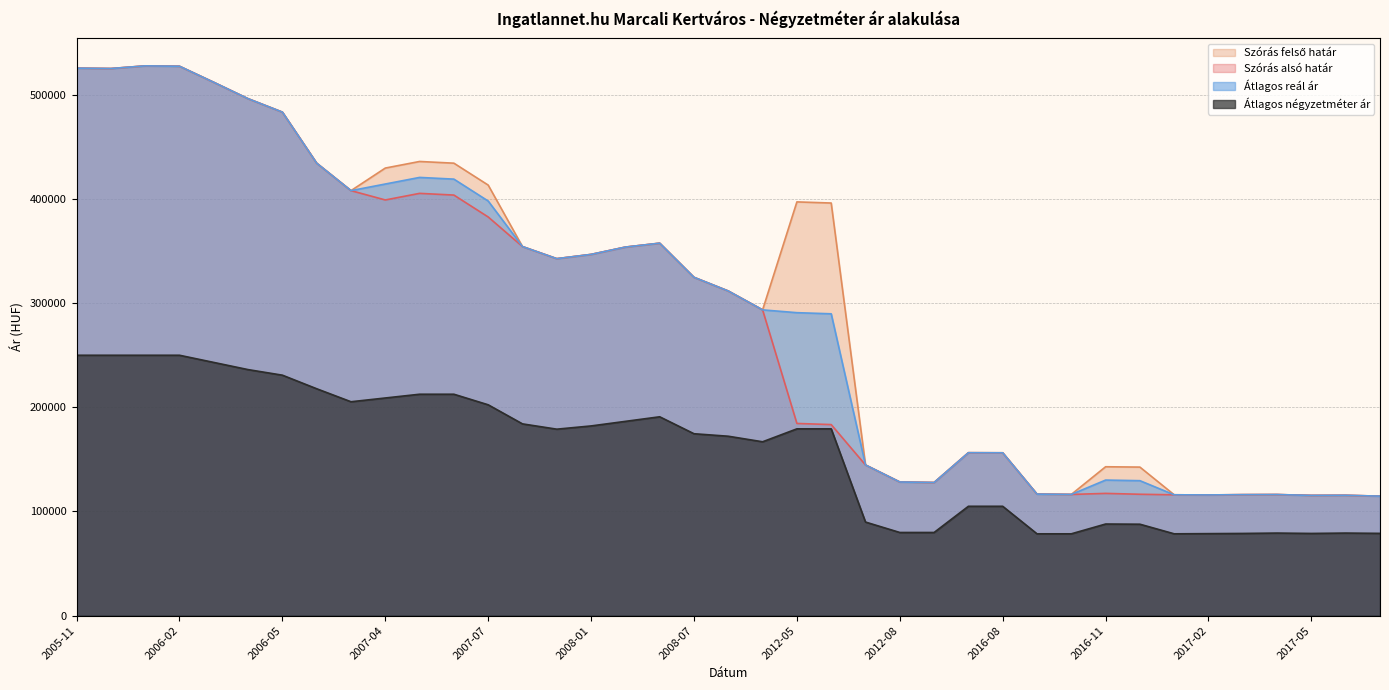

List the labels in order of Szórás alsó határ value, largest first.

2006-01, 2006-02, 2005-11, 2005-12, 2006-03, 2006-04, 2006-05, 2007-02, 2007-03, 2007-05, 2007-06, 2007-04, 2007-07, 2008-05, 2007-11, 2008-02, 2008-01, 2007-12, 2008-07, 2009-06, 2009-12, 2012-05, 2012-06, 2016-07, 2016-08, 2012-07, 2012-08, 2012-09, 2016-11, 2016-09, 2016-12, 2016-10, 2017-04, 2017-03, 2017-01, 2017-02, 2017-06, 2017-05, 2017-07